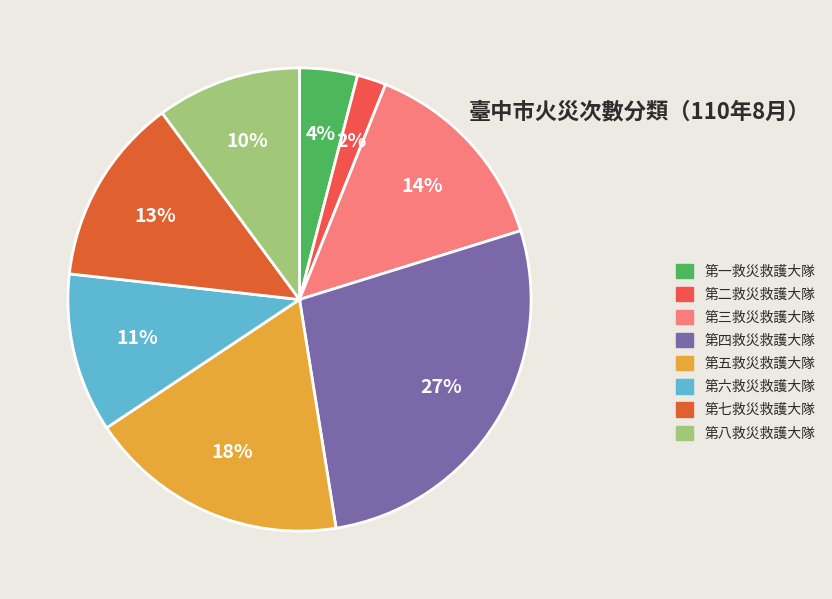

Approximately how many times larger is the value at 第七救災救護大隊 compared to 第三救災救護大隊?

0.9